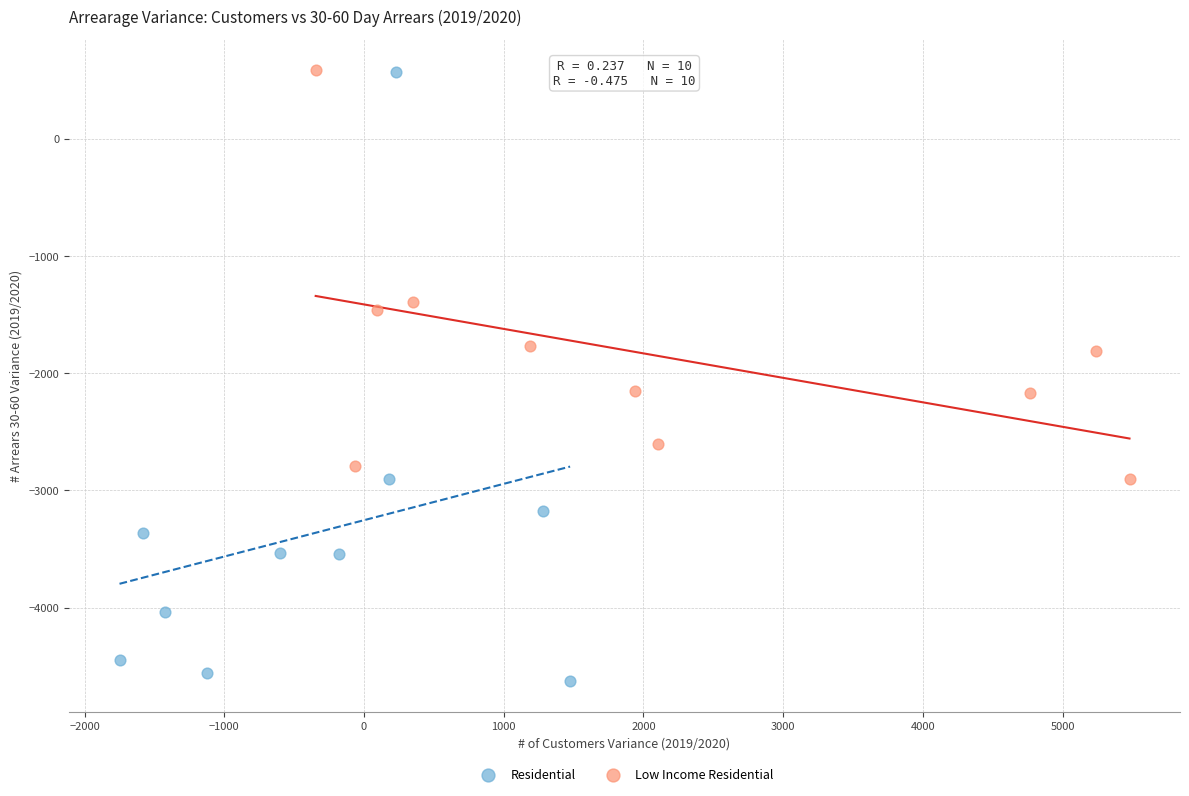

Which series contains the lowest Y value?

Residential